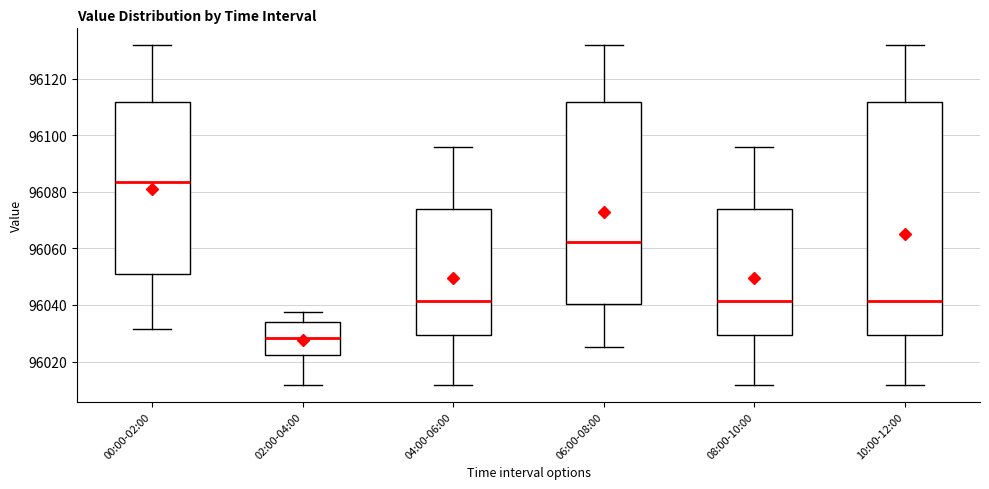

Which box has the lowest median line?

02:00-04:00